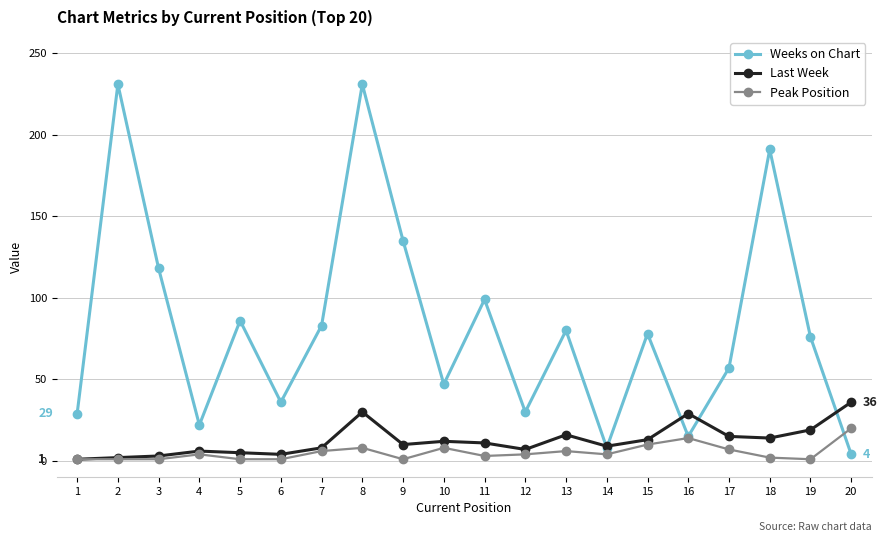

How many lines are shown in the chart?

3